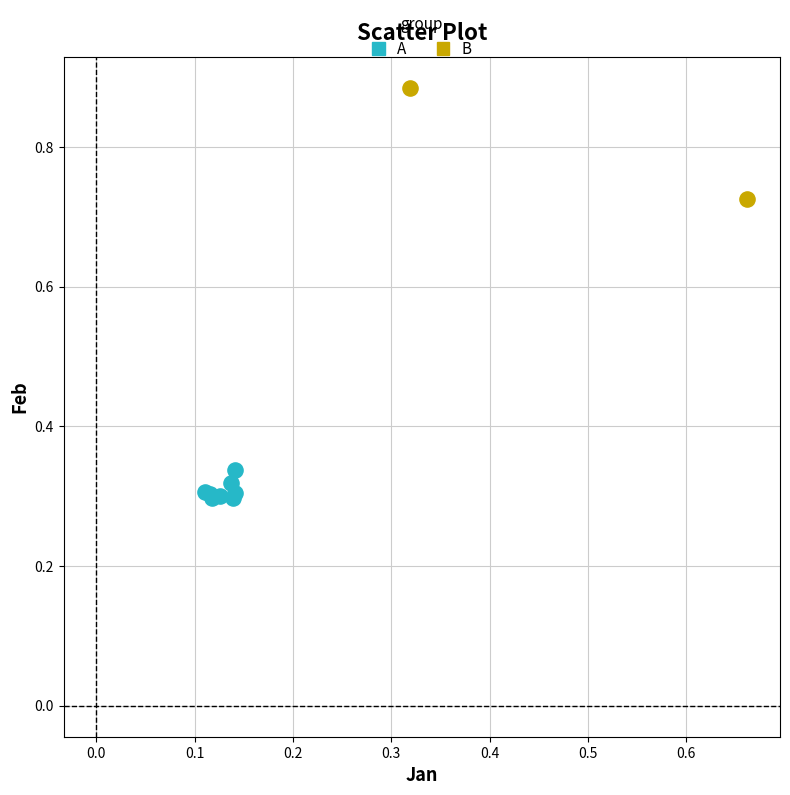

What are all the series names shown in the legend?

A, B